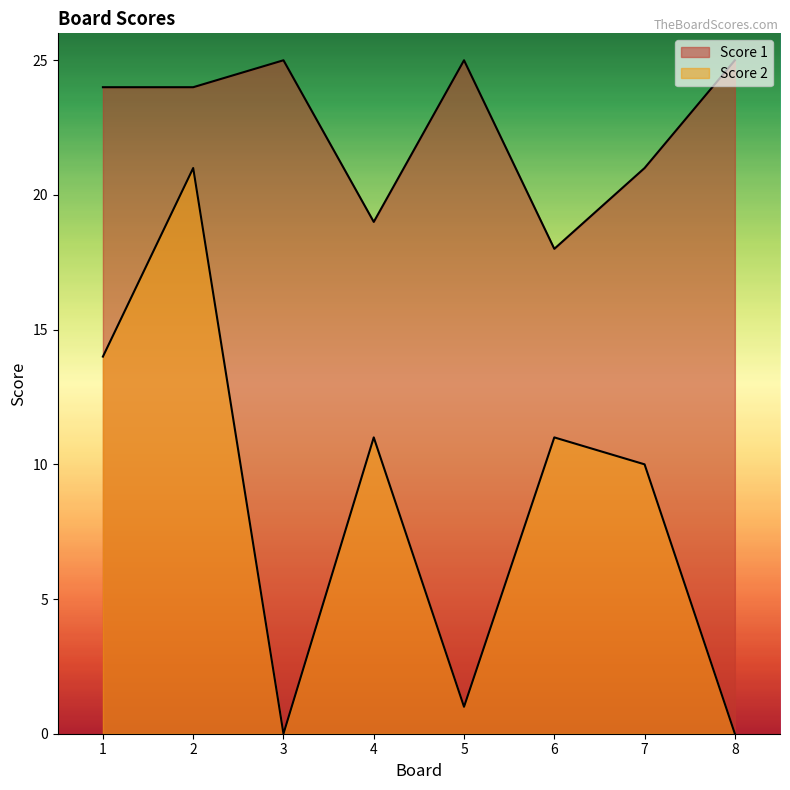

What are all the series names shown in the legend?

Score 2, Score 1